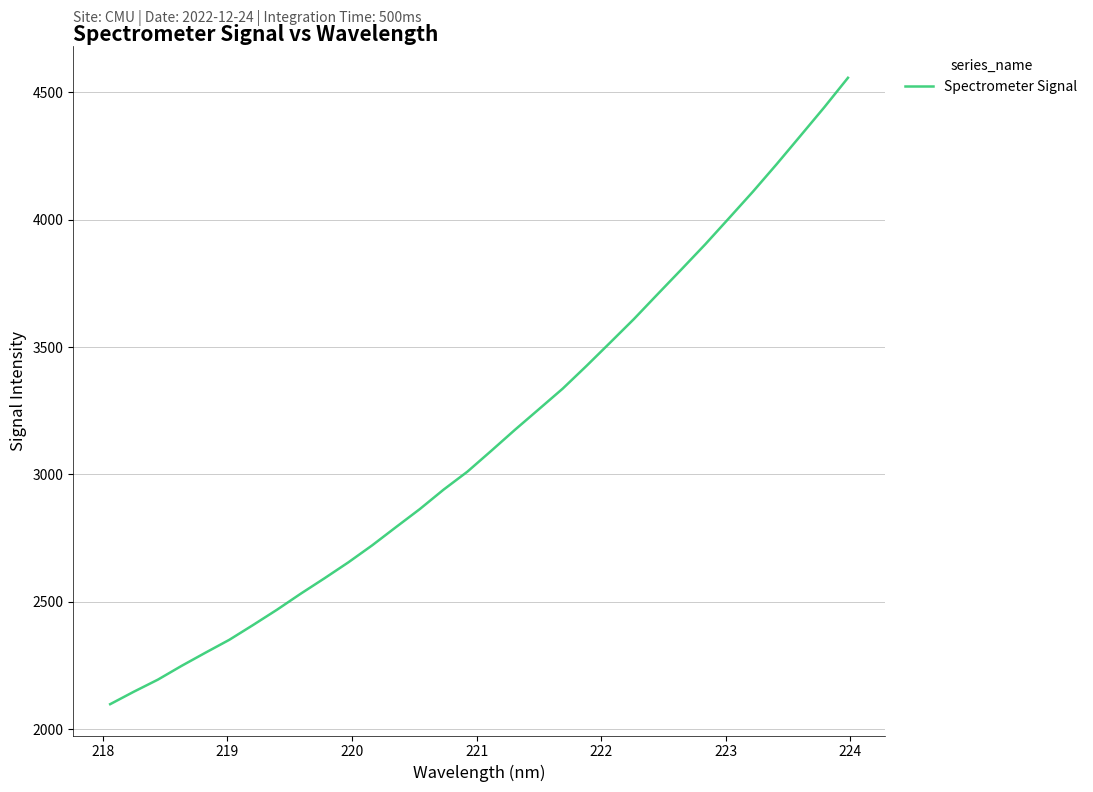

What is the maximum value shown in the chart?

4557.0